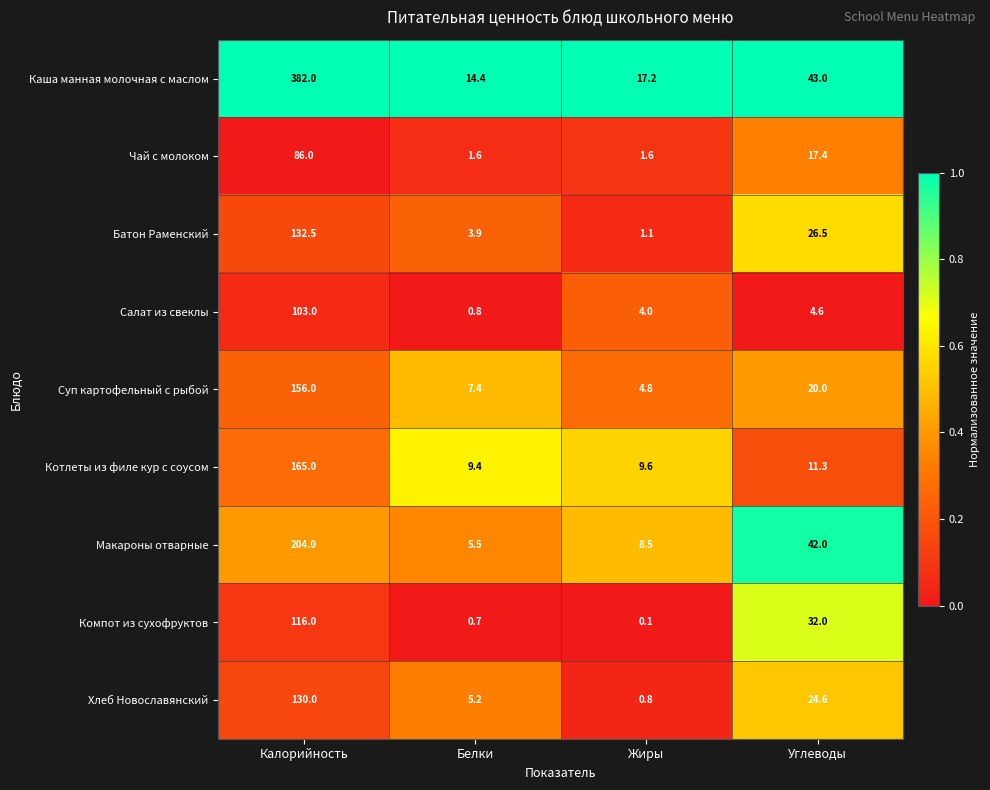

Is it true that Батон Раменский equals 208.3 at Калорийность?

False